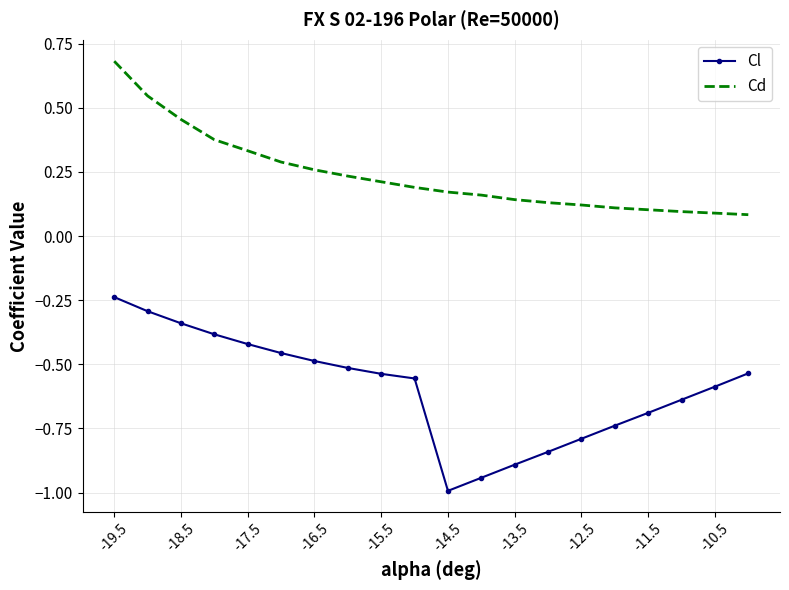

Which series has the widest spread of values?

Cl